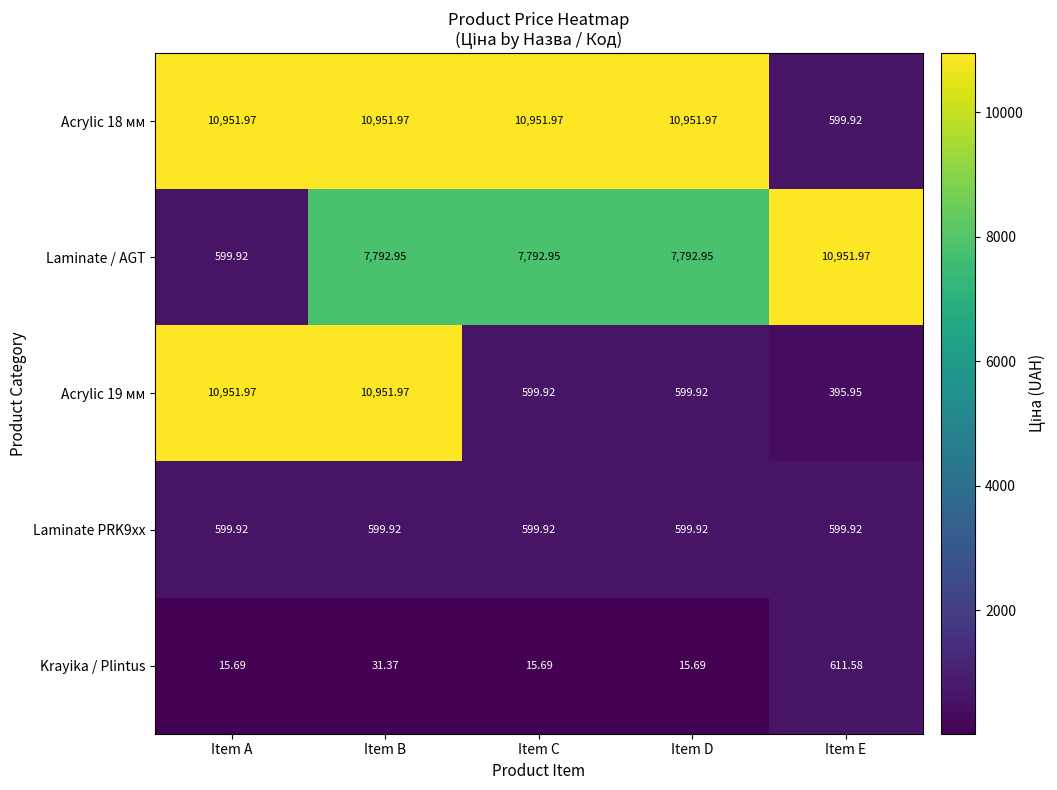

At which category is the sum across all series the highest?

Item B